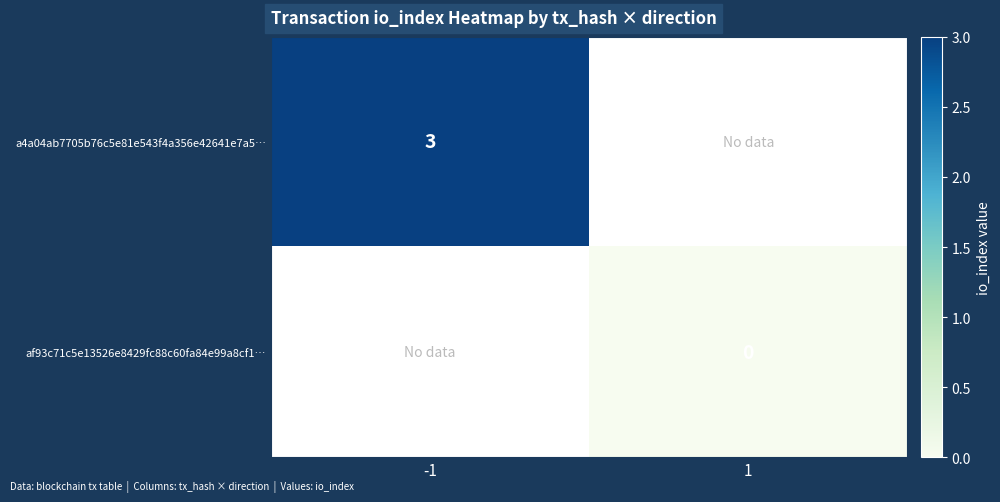

The a4a04ab7705b76c5e81e543f4a356e42641e7a5… series shows 4 at -1. True or false?

False